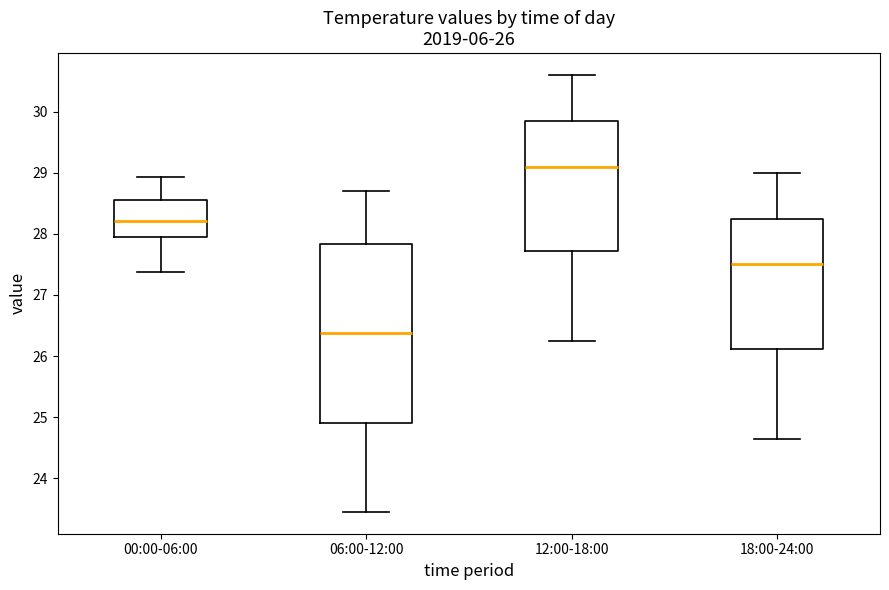

Which box's median line is the highest?

12:00-18:00